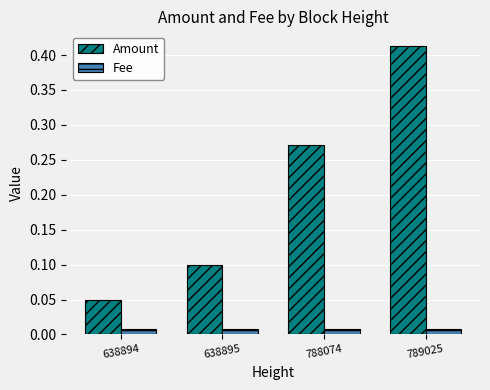

At which label is Amount closest to 0?

638894